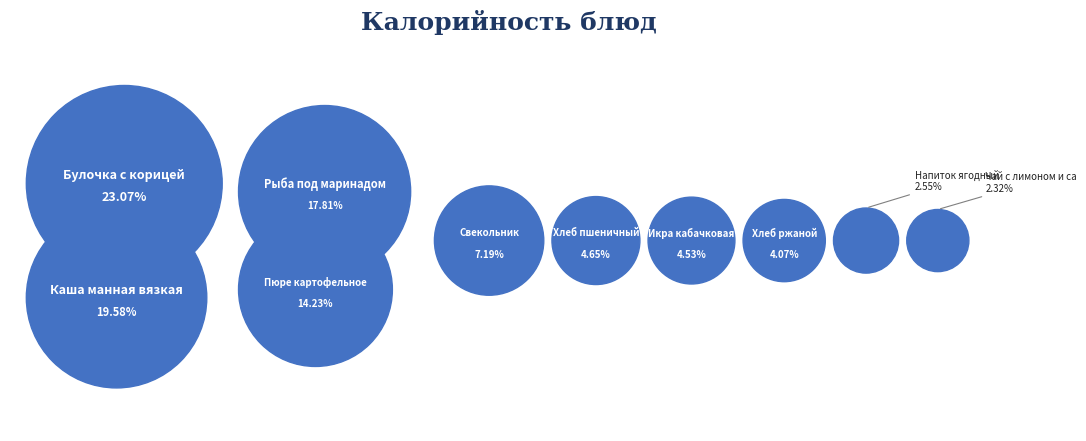

Rank the categories by value from lowest to highest.

Чай с лимоном и сахаром, Напиток ягодный, Хлеб ржаной, Икра кабачковая, Хлеб пшеничный, Свекольник, Пюре картофельное, Рыба под маринадом, Каша манная вязкая, Булочка с корицей